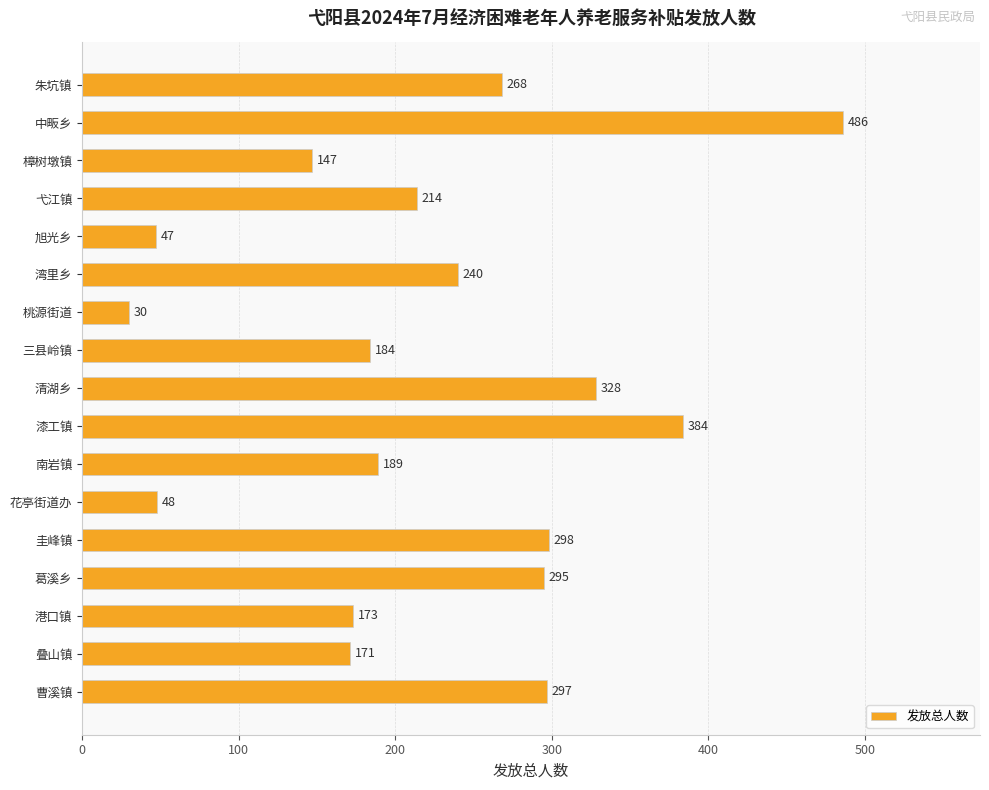

What is the ratio of the value at 曹溪镇 to the value at 桃源街道?

9.9